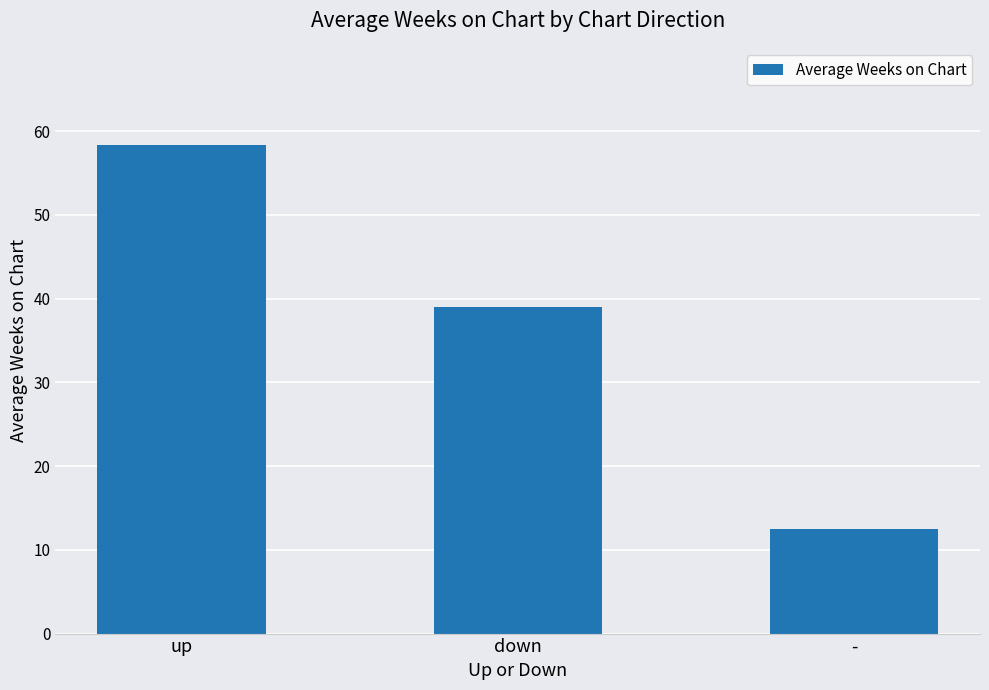

Rank the categories by value from lowest to highest.

-, down, up